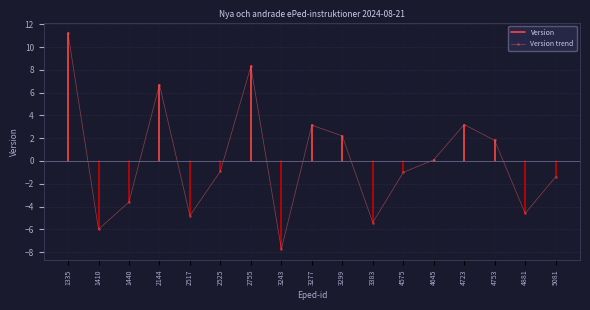

In Version trend, how many points are lower than both neighbors (excluding endpoints)?

5